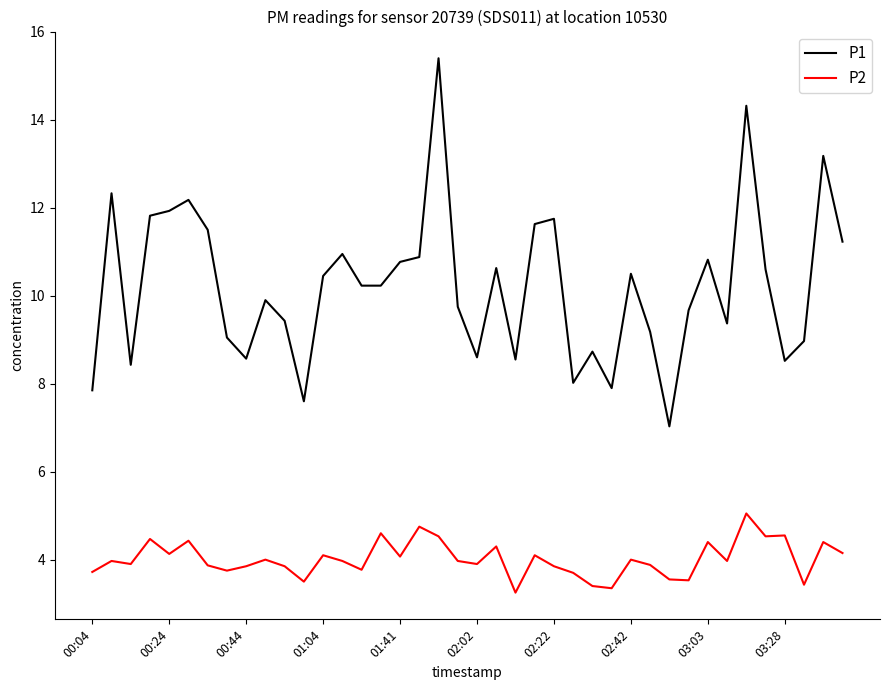

What is the difference between the maximum and minimum values in the P1 series?

8.4